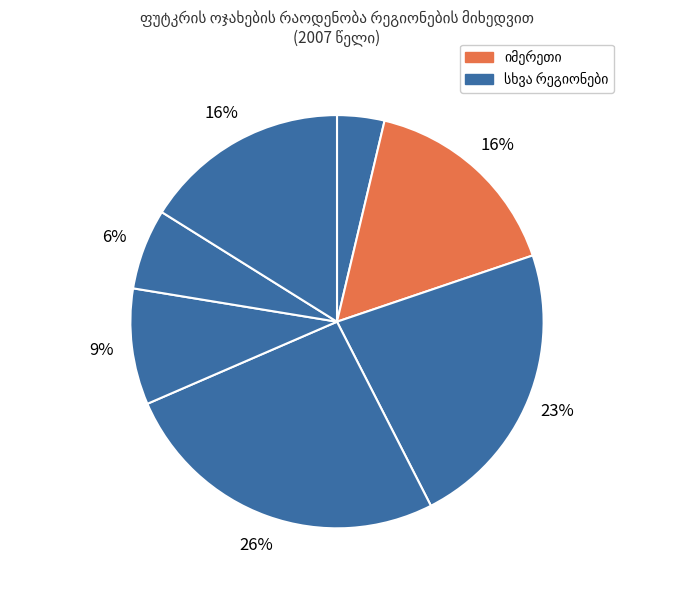

To the nearest percent, what is the combined percentage of ქვემო ქართლი and სამეგრელო-ზემო სვანეთი?

32%